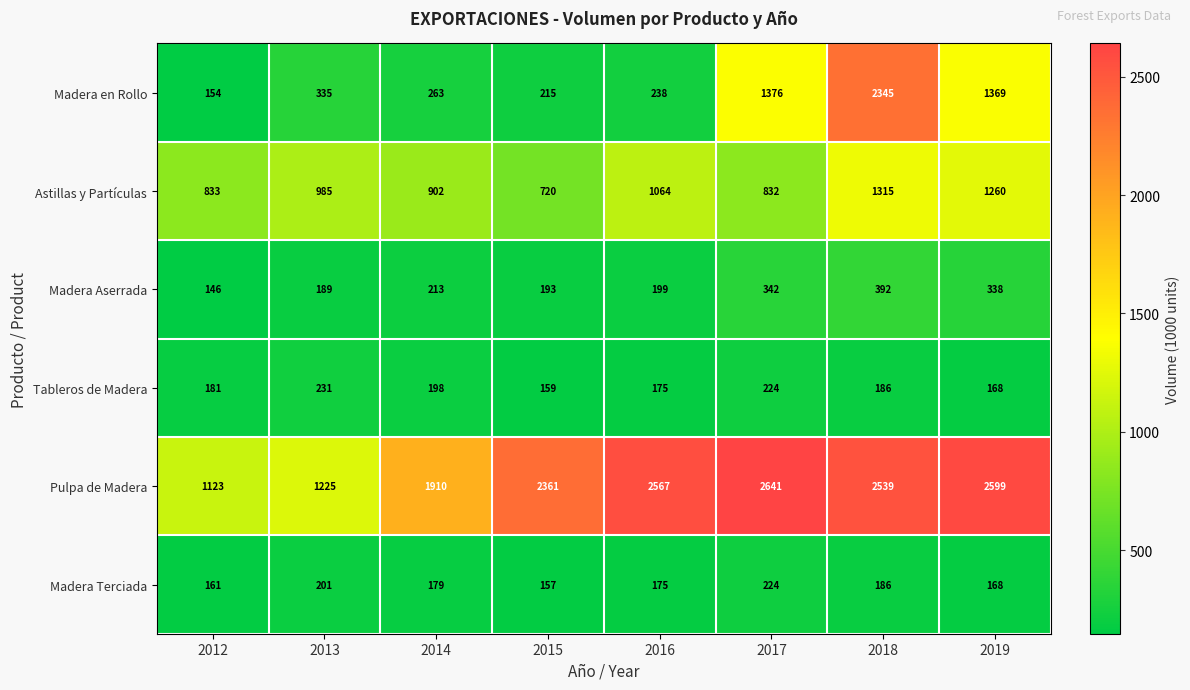

How many data points in Tableros de Madera are less than 186?

4